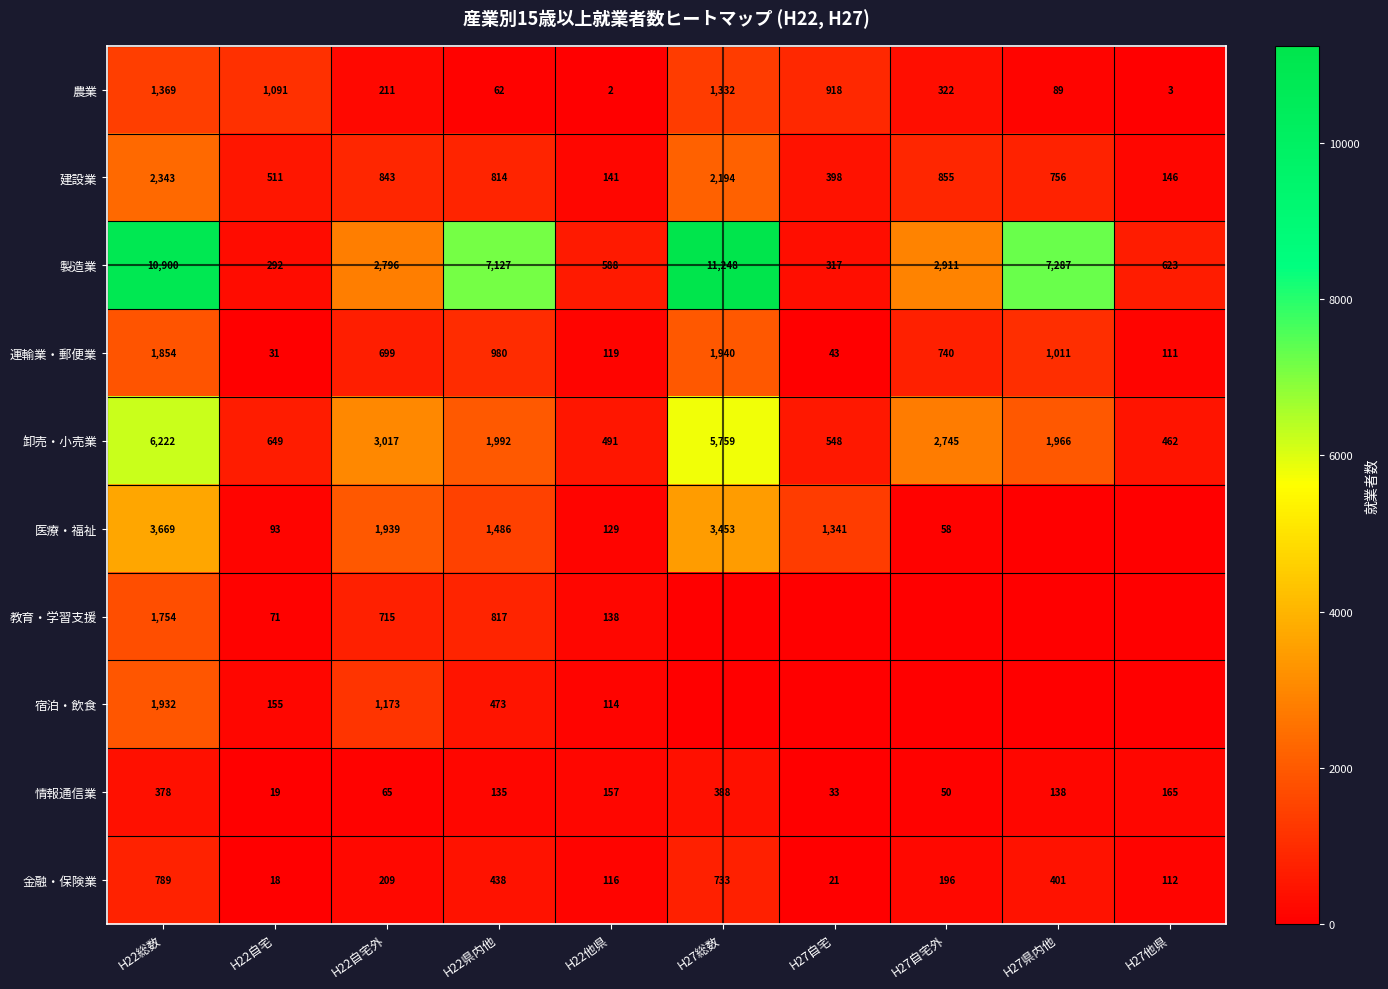

Which category has the lowest value in the 運輸業・郵便業 series?

H22自宅